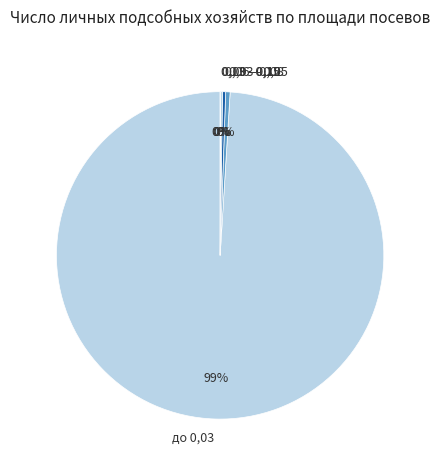

Is it true that 0,03 - 0,05 is 0% of the pie?

True